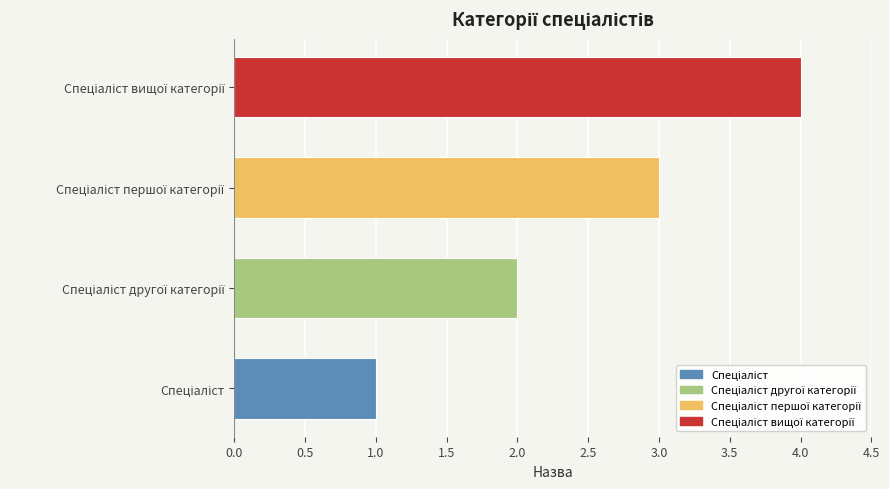

What is the maximum value shown in the chart?

4